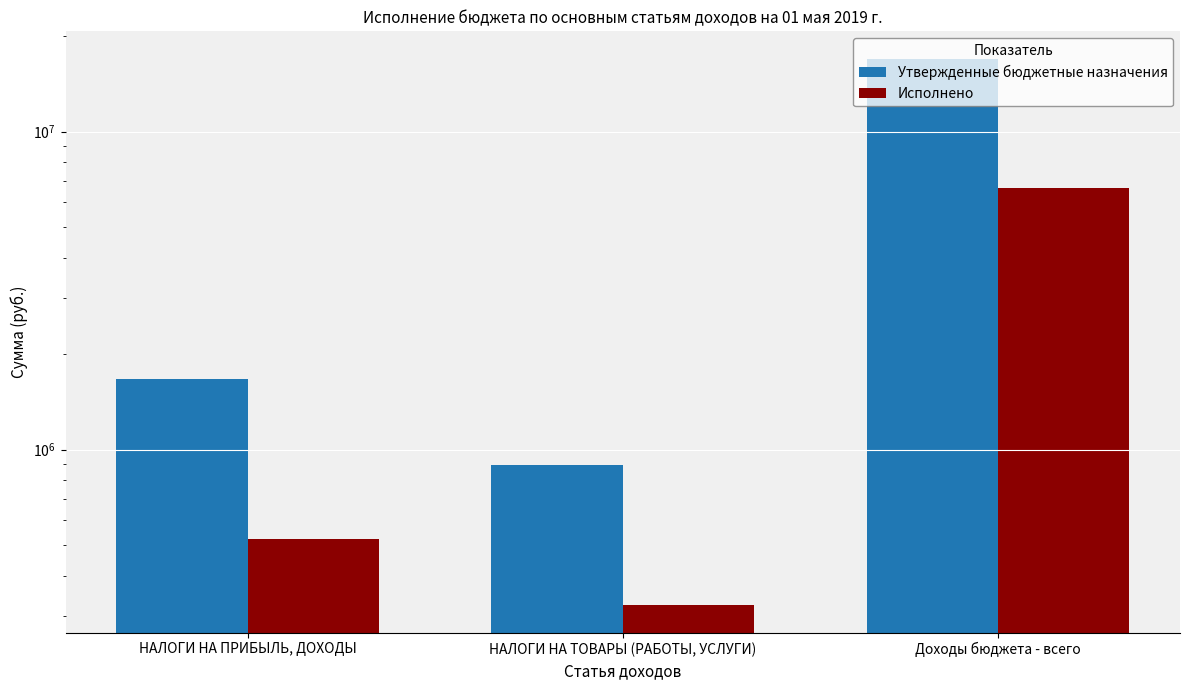

Is the value of Утвержденные бюджетные назначения at НАЛОГИ НА ТОВАРЫ (РАБОТЫ, УСЛУГИ) greater than the value of Исполнено at Доходы бюджета - всего?

No